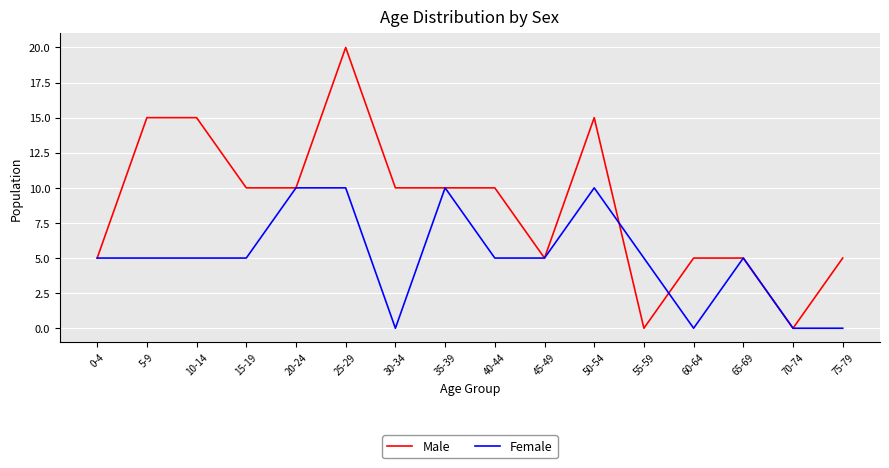

What position from the right is 35-39?

9